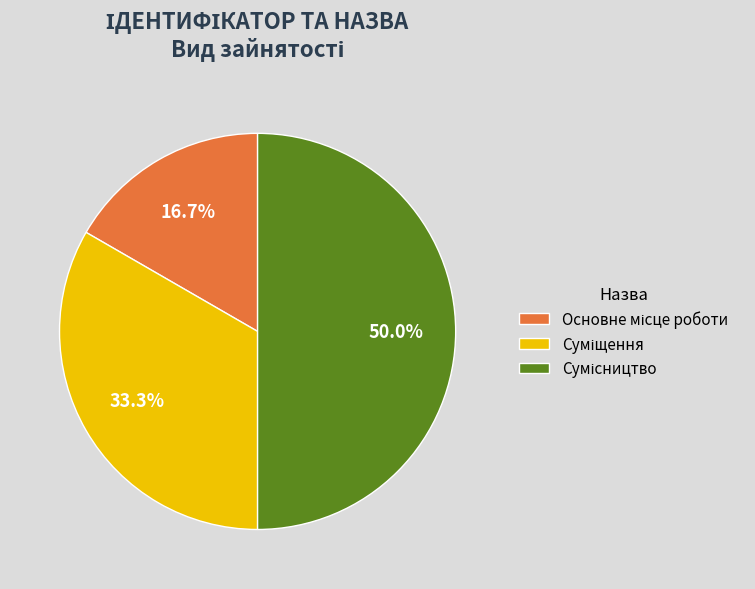

How many segments does this pie chart have?

3